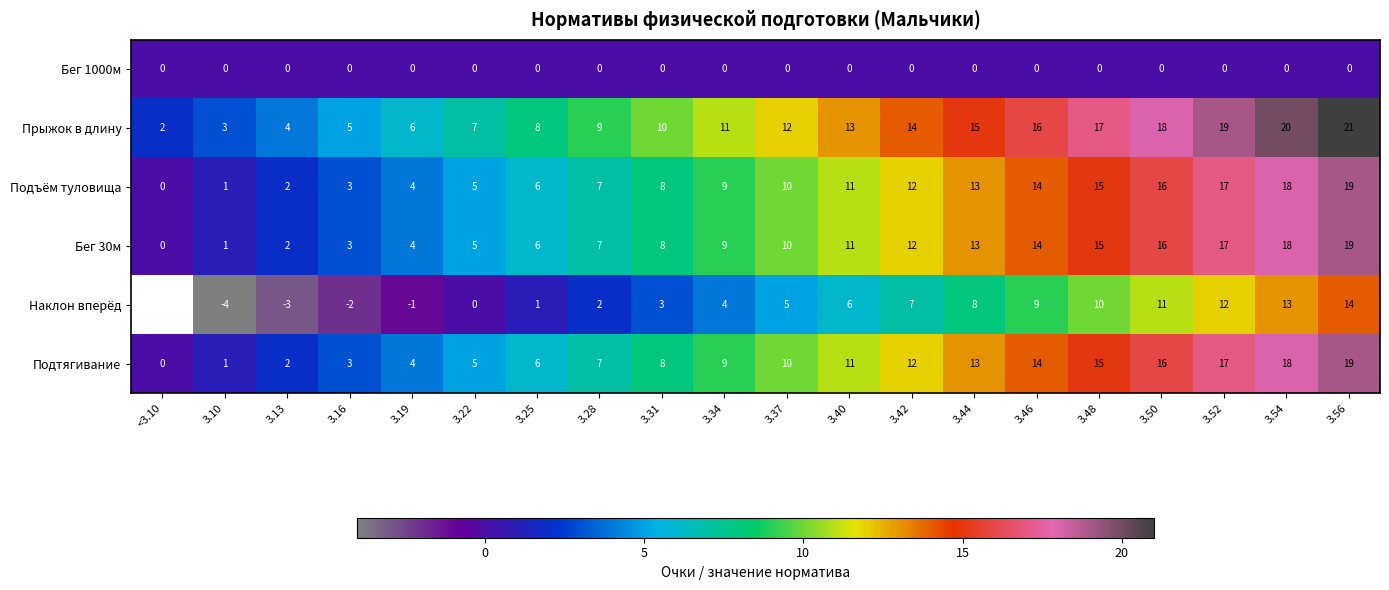

Between 3.46 and 3.50, which is larger?

3.46